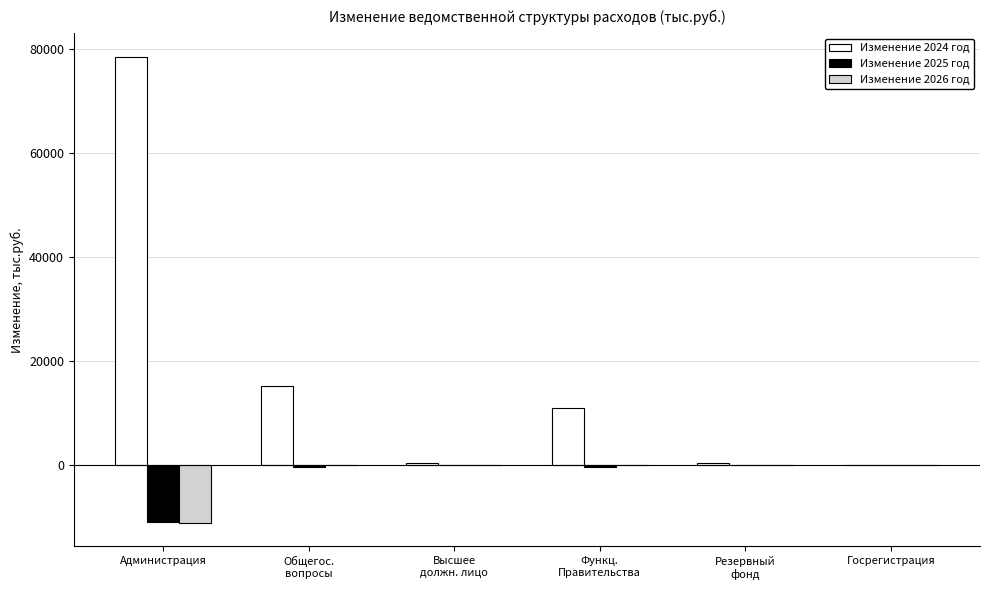

What is the sum of the Изменение 2025 год values at Администрация and Общегос.
вопросы?

-11587.2